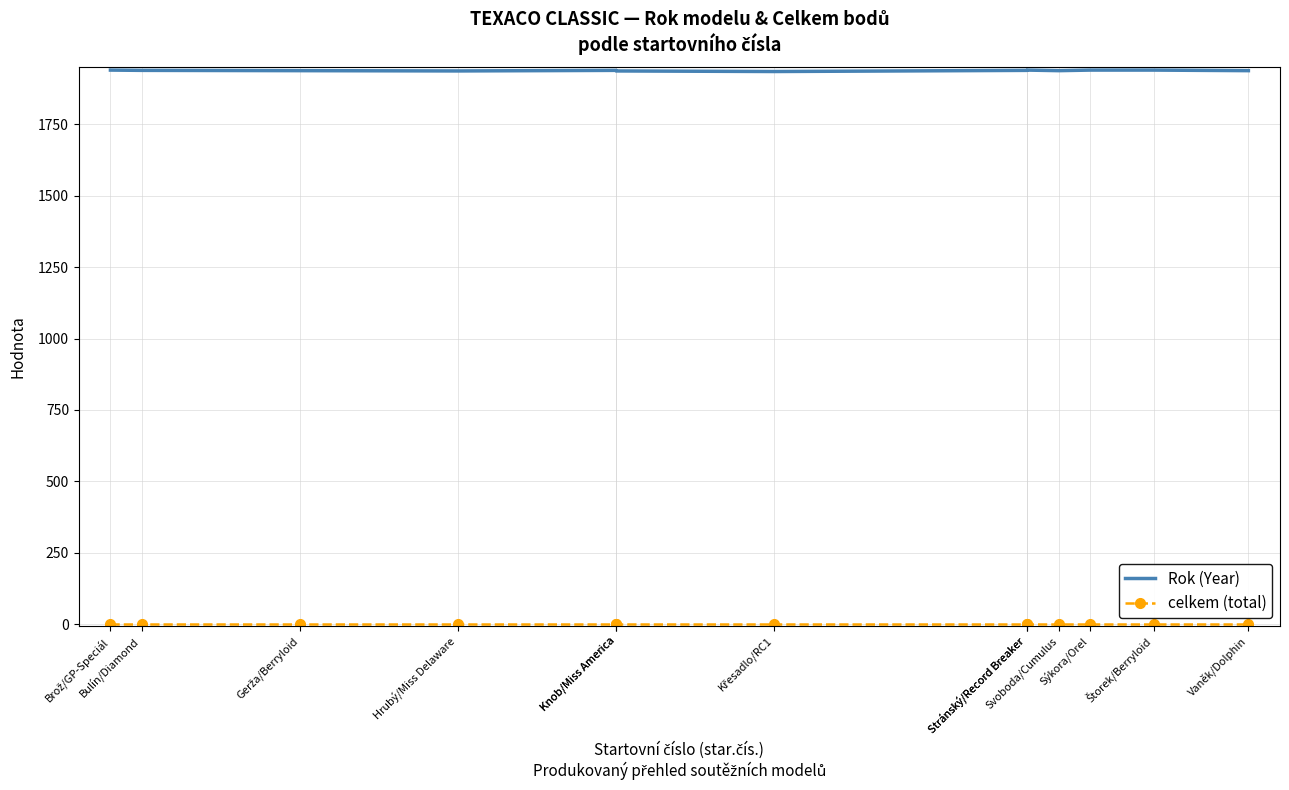

At which category does Rok (Year) reach its first local valley?

Hrubý/Miss Delaware